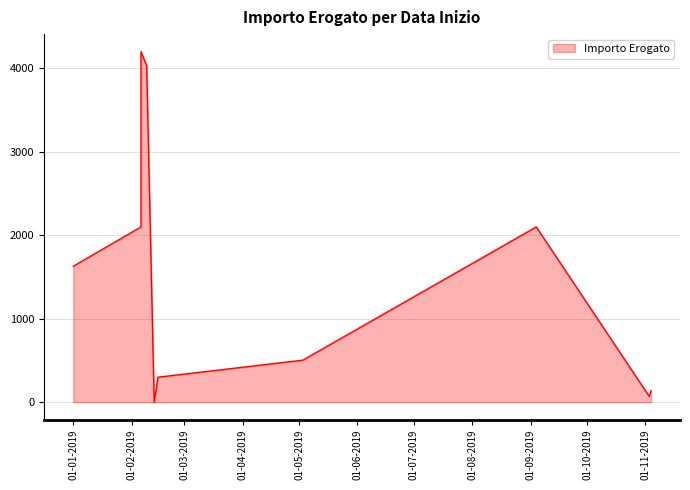

What is the label of the 7th point from the left?

03/05/2019